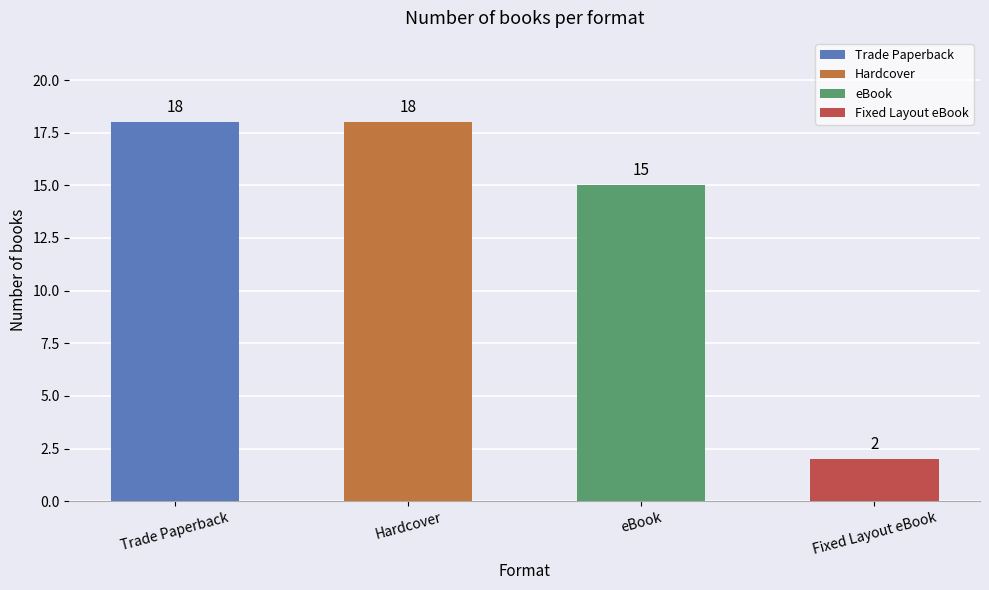

The value at eBook is 15. True or false?

True